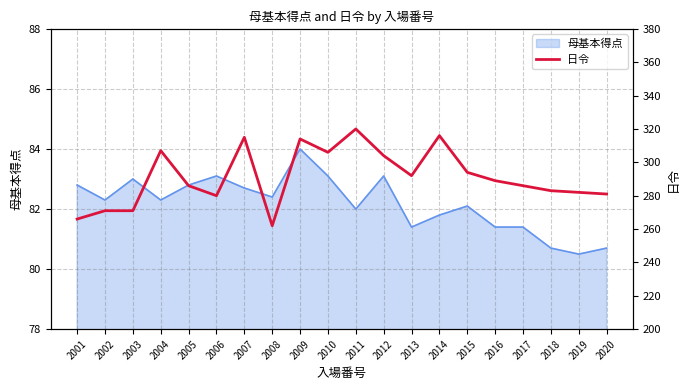

True or false: 母基本得点 has a value of 80.7 at 2020.

True